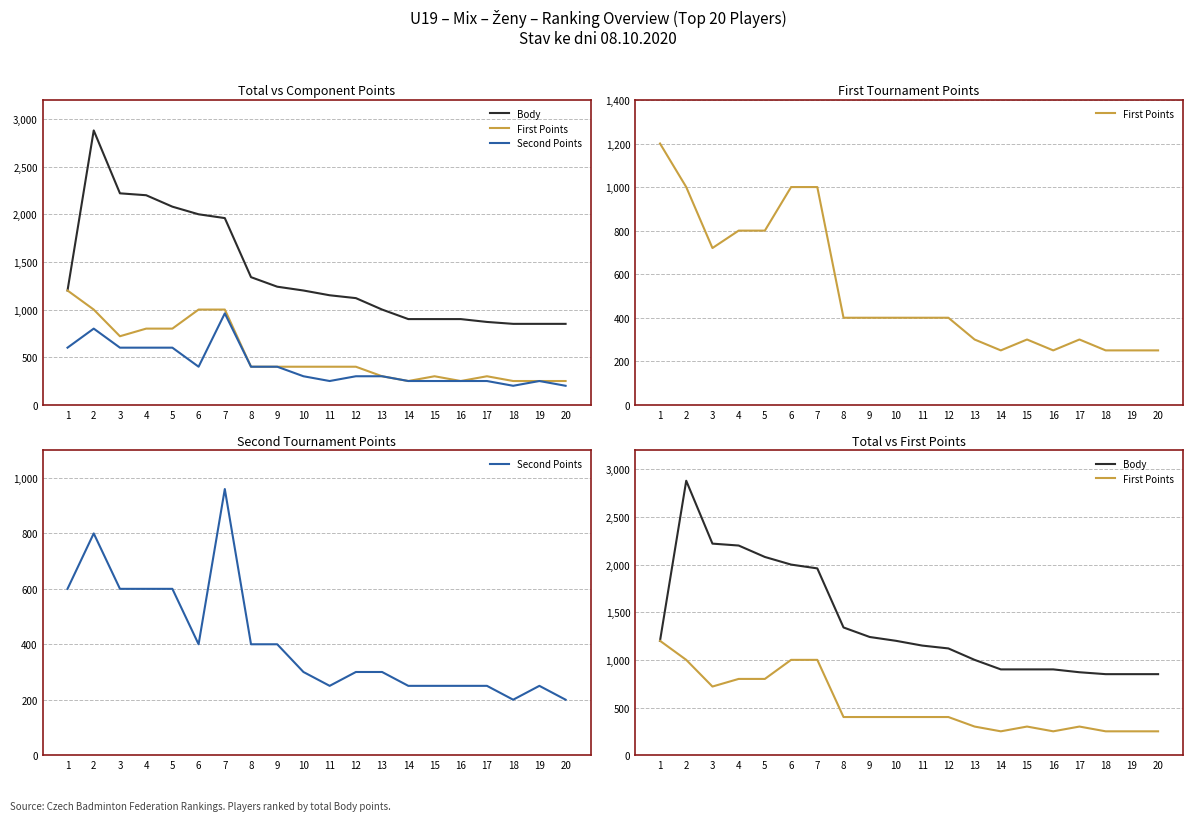

How many lines are shown in the chart?

3